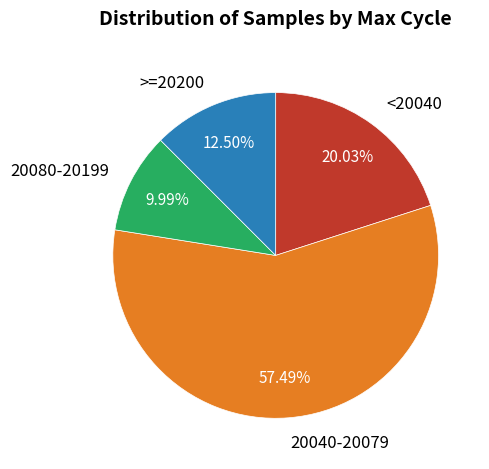

Rank the categories by value from highest to lowest.

20040-20079, <20040, >=20200, 20080-20199